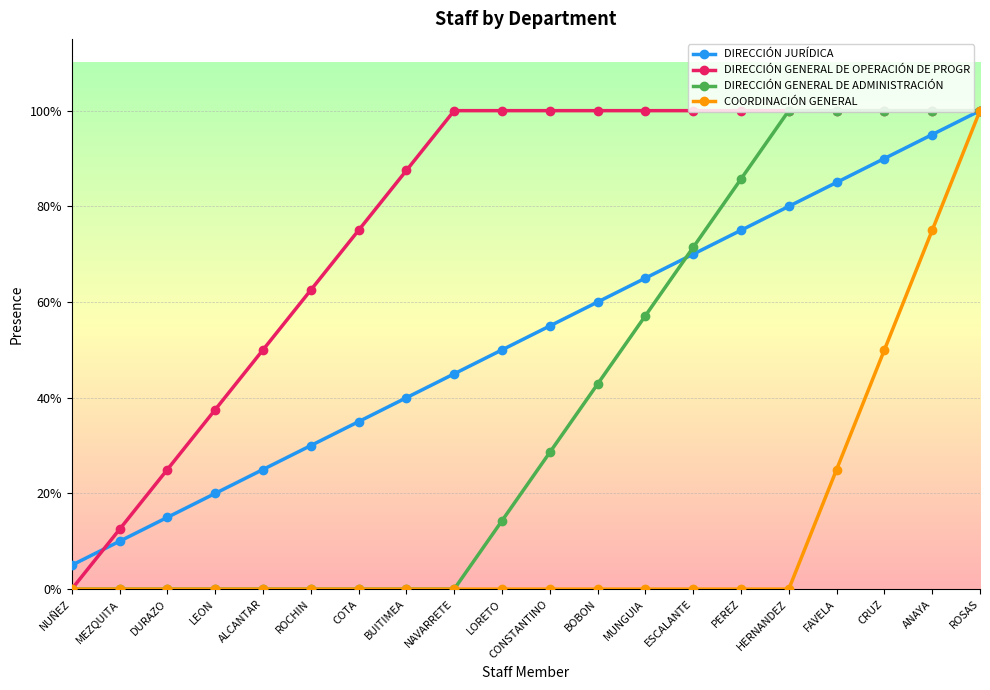

What is the label of the 6th point from the left?

ROCHIN